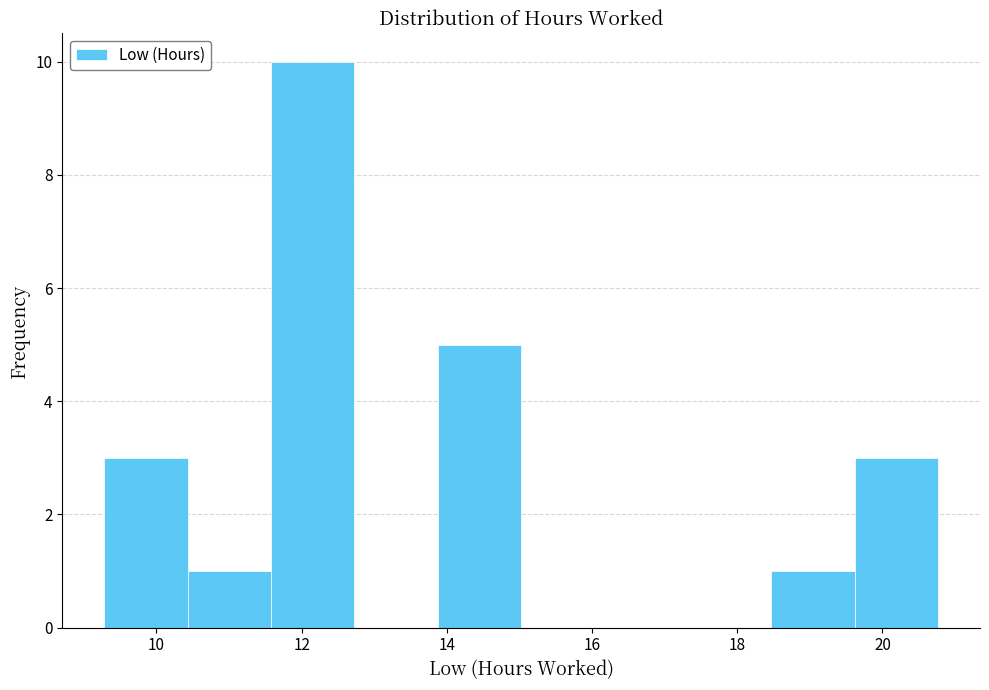

Over which range of the x-axis is the bar tallest?

11.6 to 12.8